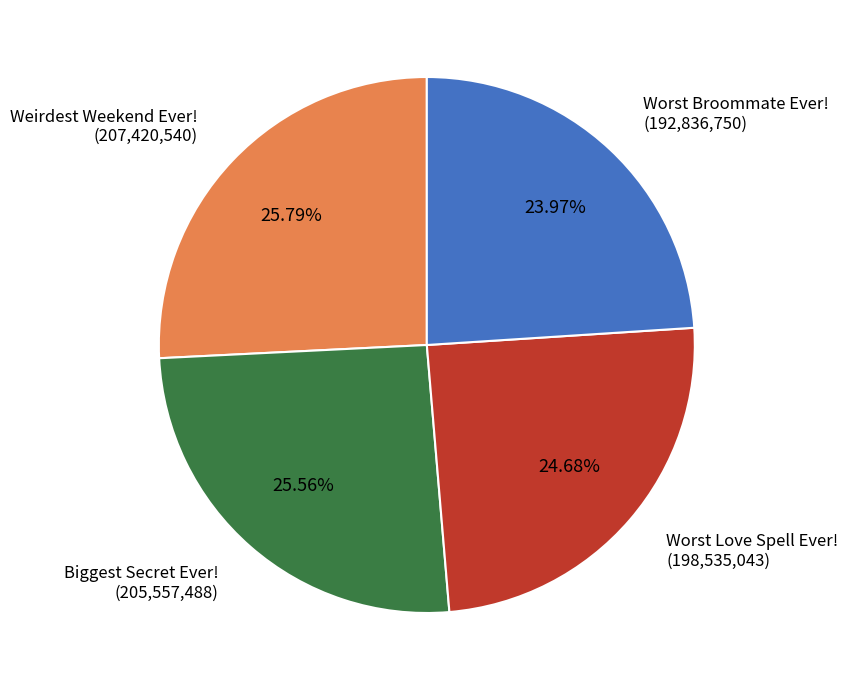

Is there a majority slice in this chart?

No